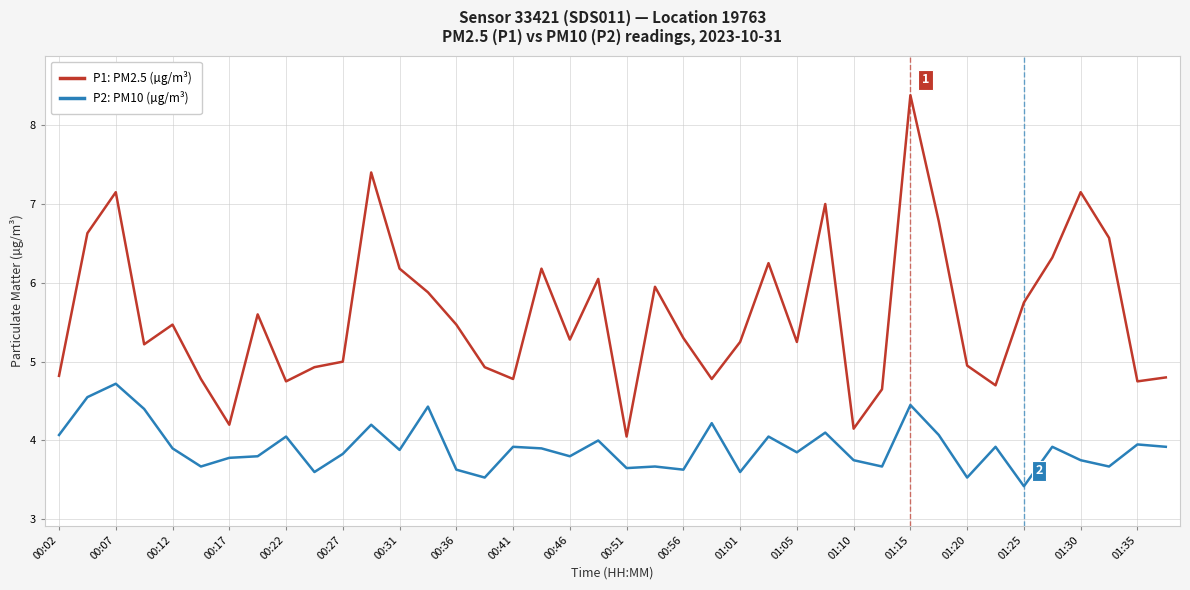

Which series has the largest total across all categories?

P1: PM2.5 (µg/m³)